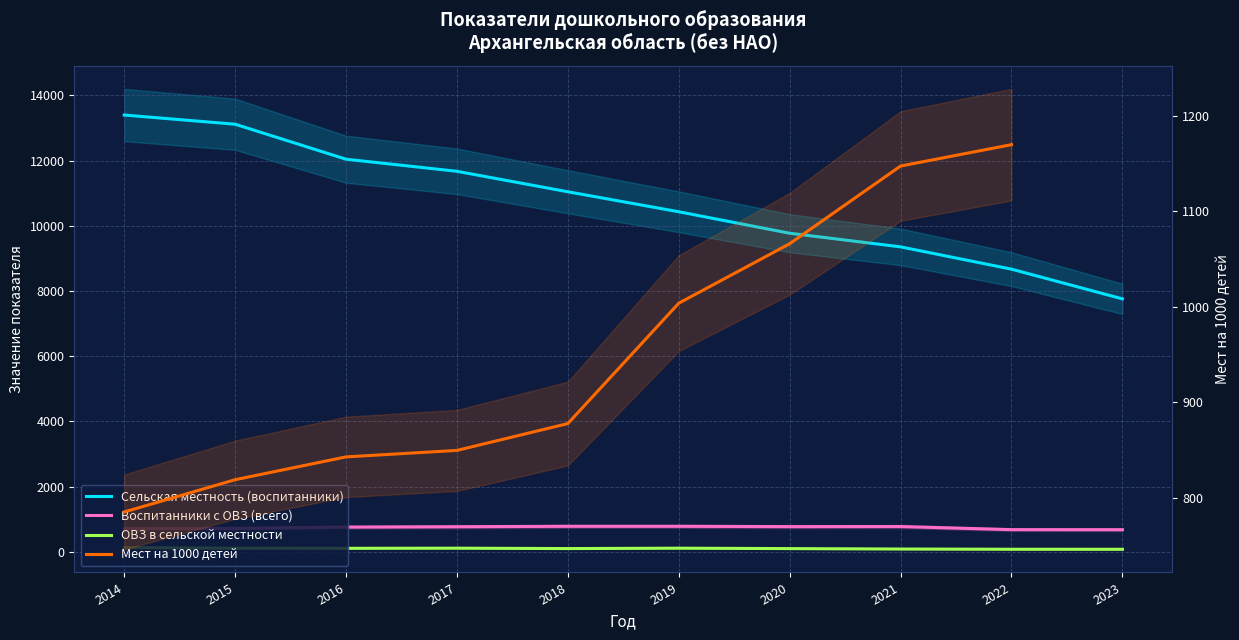

How many data points in Мест на 1000 детей are less than 1003?

5